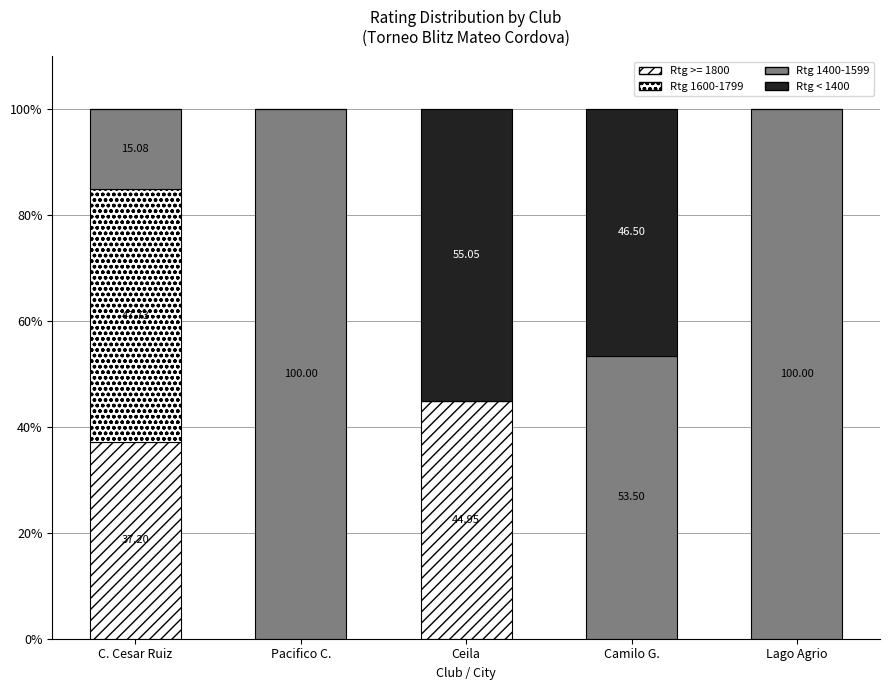

Count the number of data series in this chart.

4